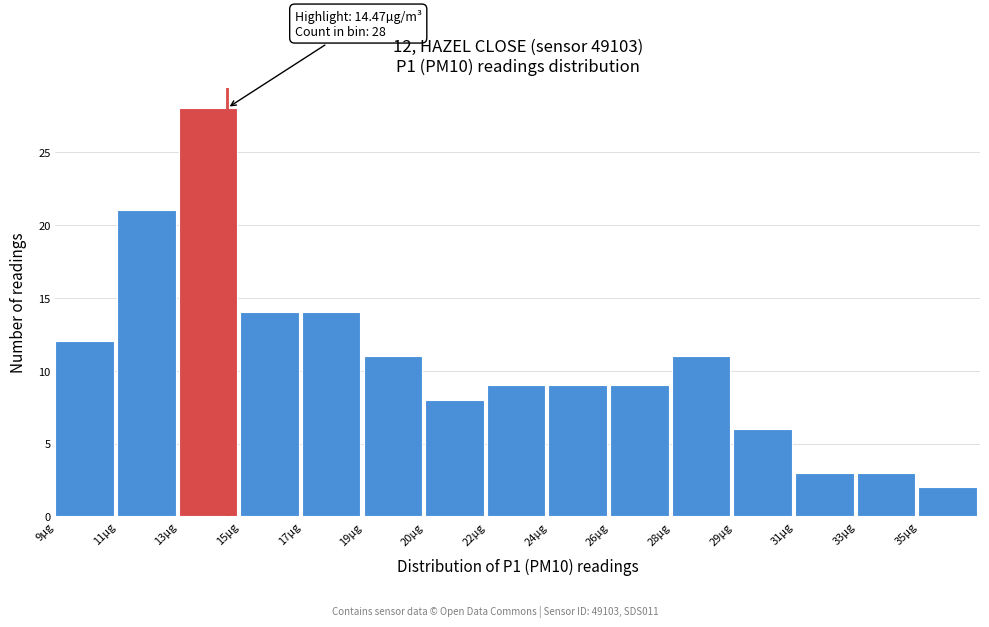

Reading left to right, transcribe all the data shown in this chart.

9µg=12	11µg=21	13µg=28	15µg=14	17µg=14	19µg=11	20µg=8	22µg=9	24µg=9	26µg=9	28µg=11	29µg=6	31µg=3	33µg=3	35µg=2